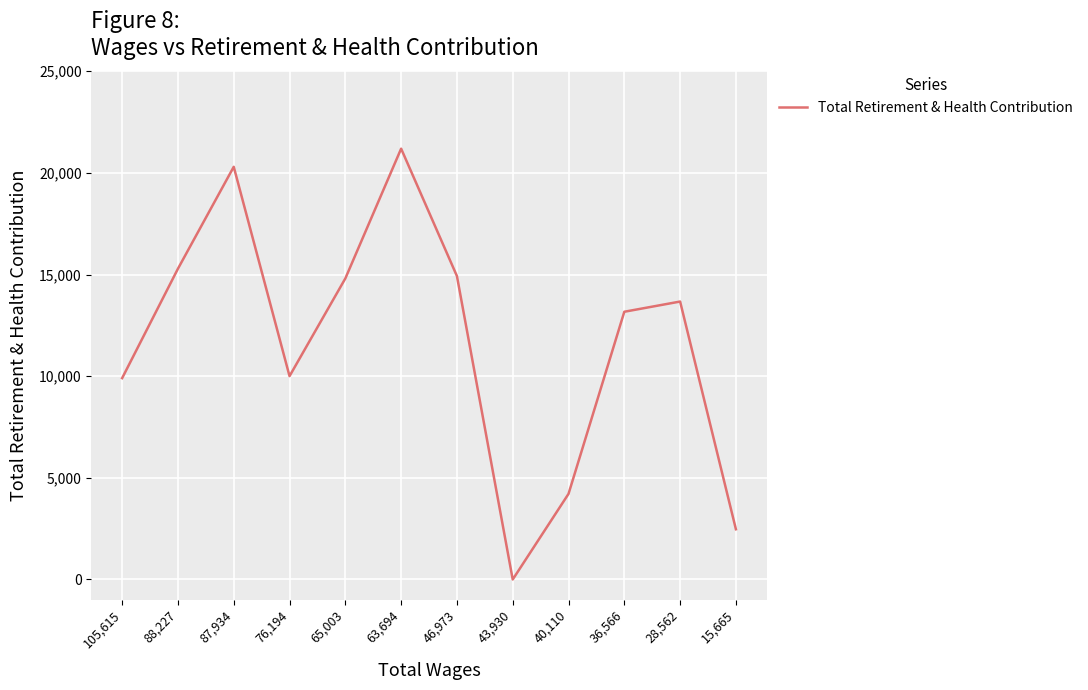

What is the difference between the maximum and second lowest values?

18722